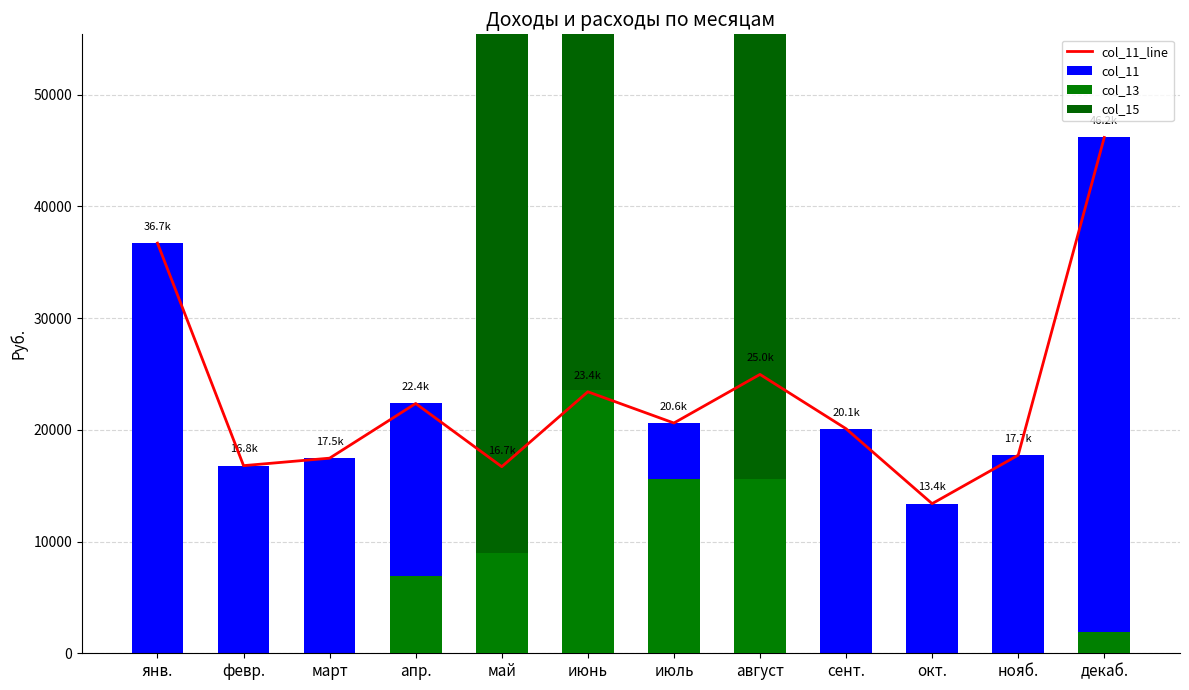

At which category is the sum across all series the highest?

май